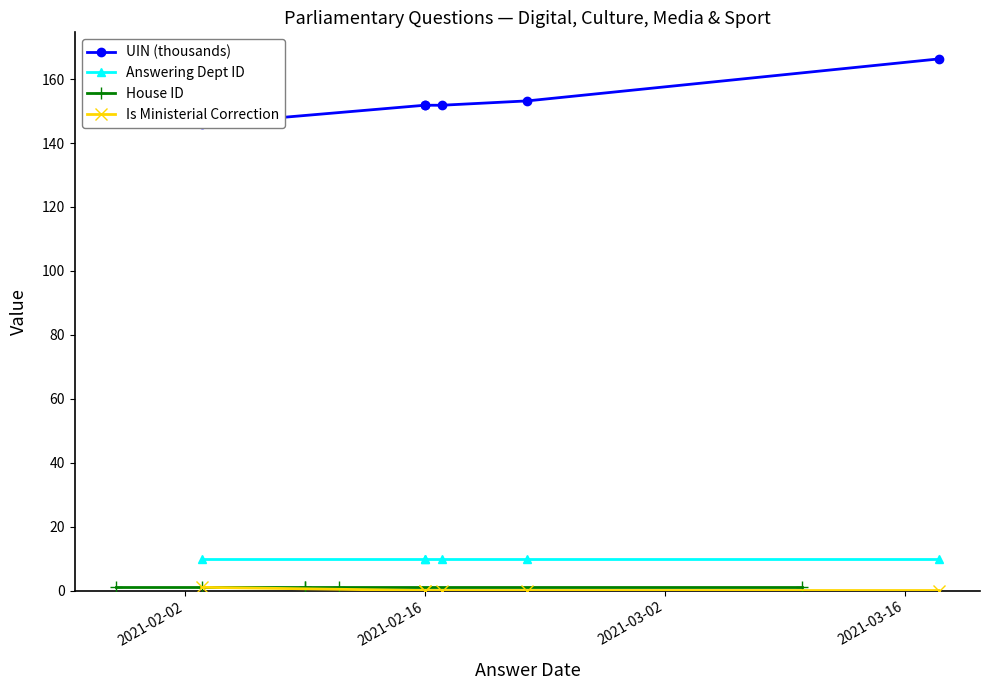

True or false: House ID and Is Ministerial Correction intersect in this chart.

False